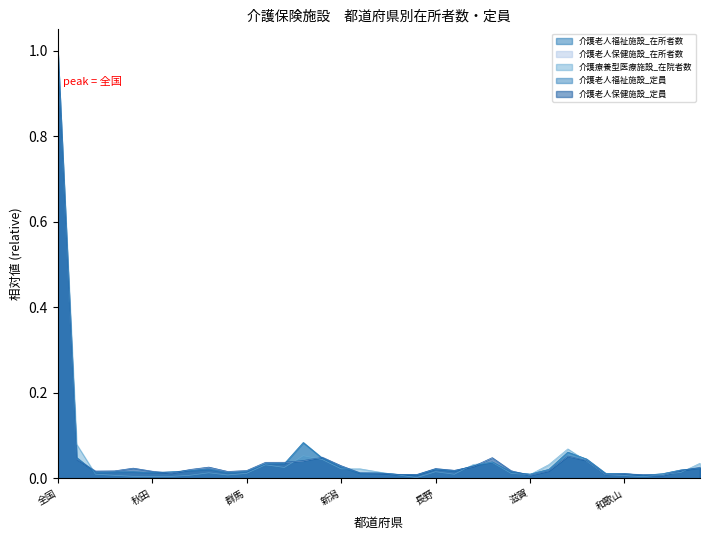

Which has a higher value, 島根 or 福井?

島根